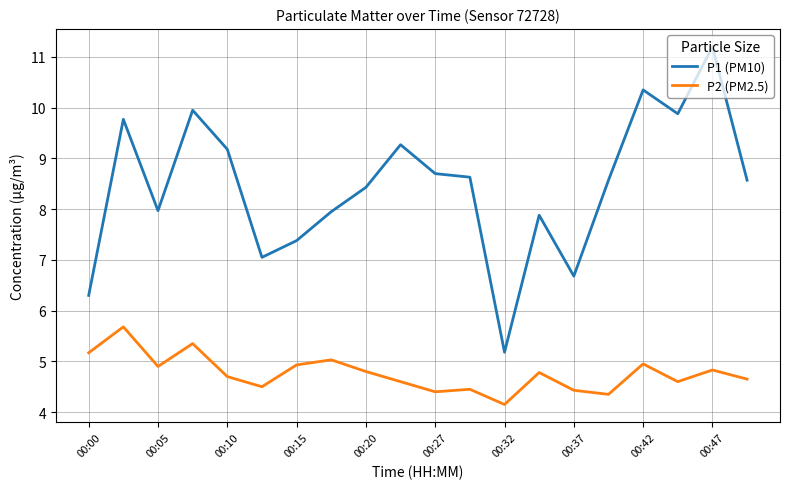

Which series has the widest spread of values?

P1 (PM10)